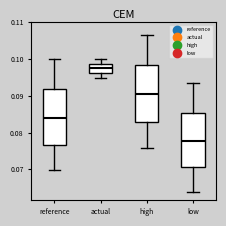

Which box's median line is the lowest?

low